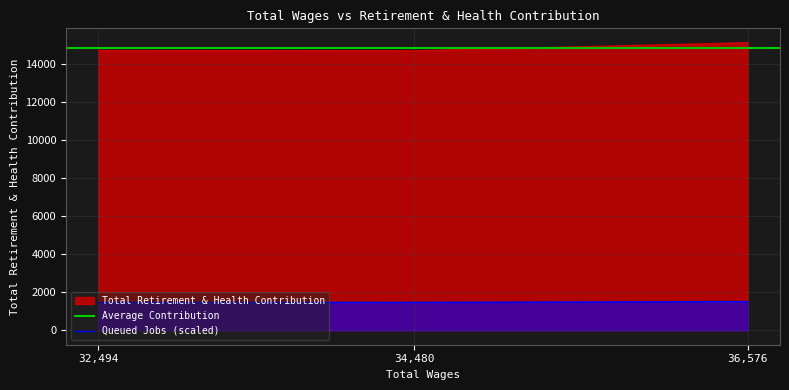

Reading left to right, extract all data points from this chart.

36576.0=15138	34480.0=14709	32494.0=14726